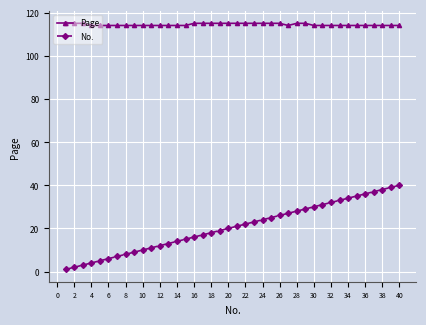

How many series are shown in this chart?

2